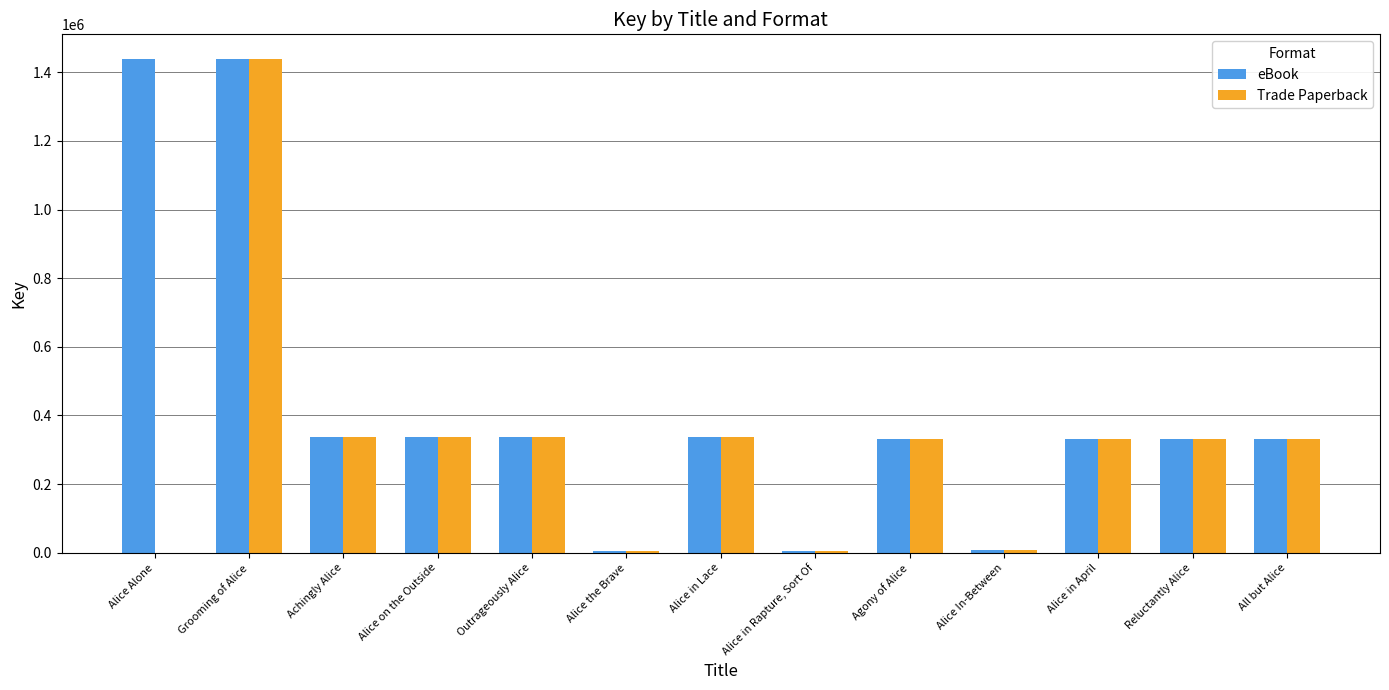

What is the sum of all Trade Paperback values?

4129153